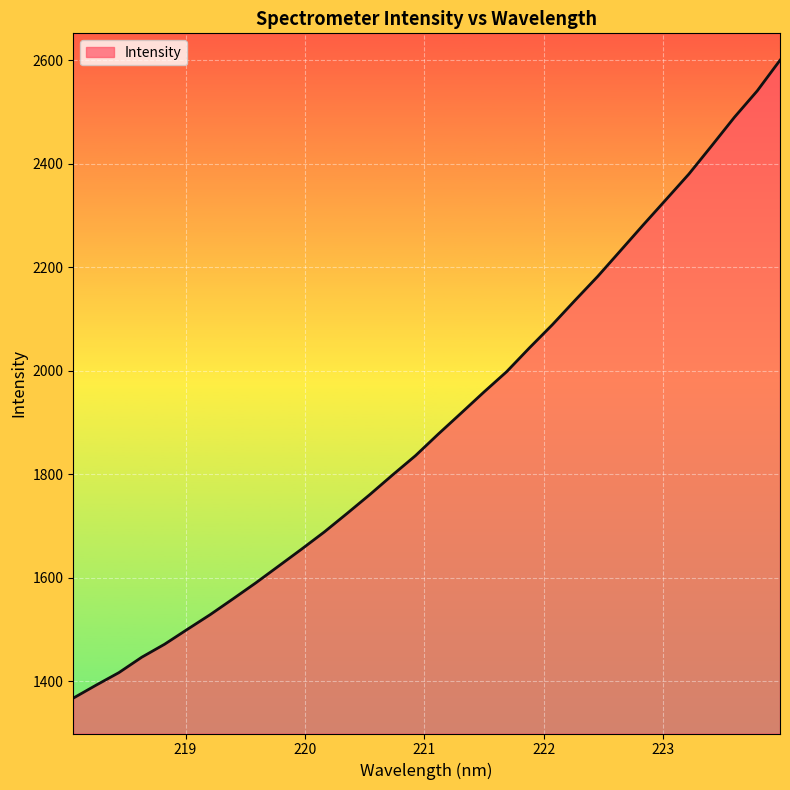

What is the difference between the maximum and minimum values?

1233.0